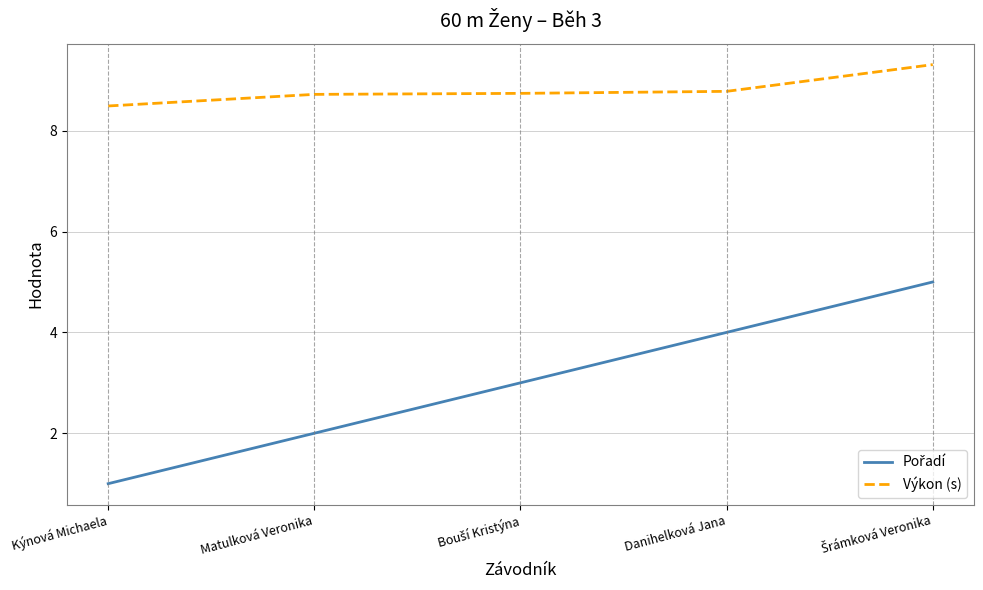

What is the maximum value for Výkon (s)?

9.3